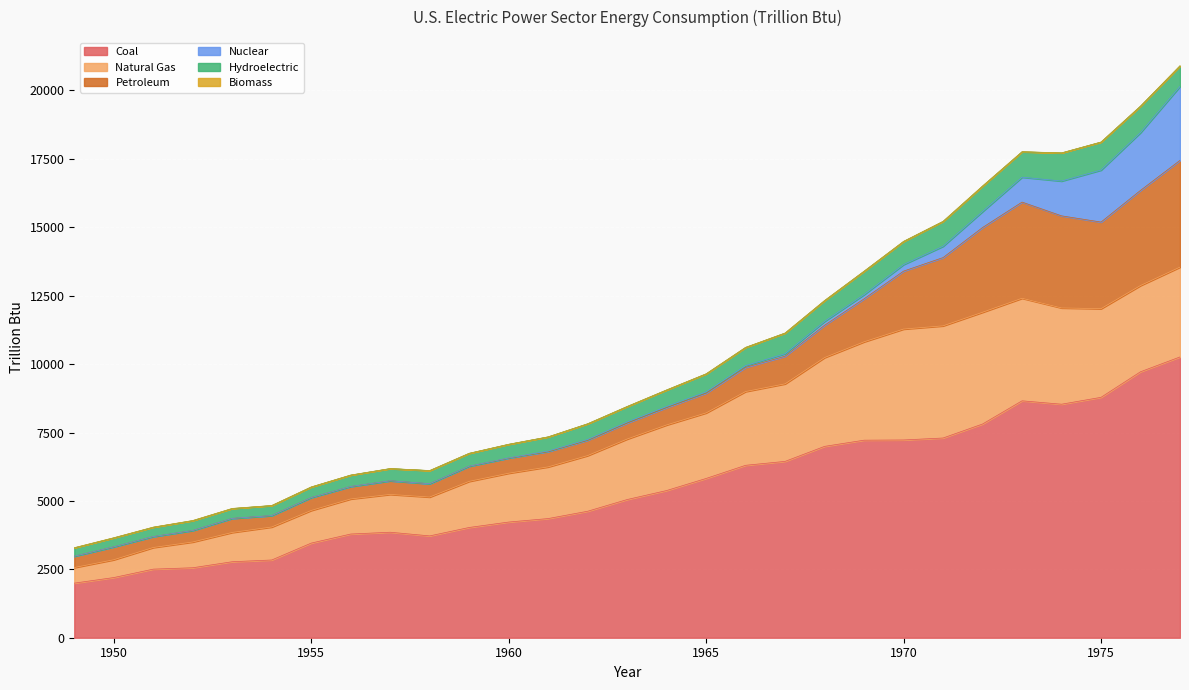

Count the number of categories in the chart.

29